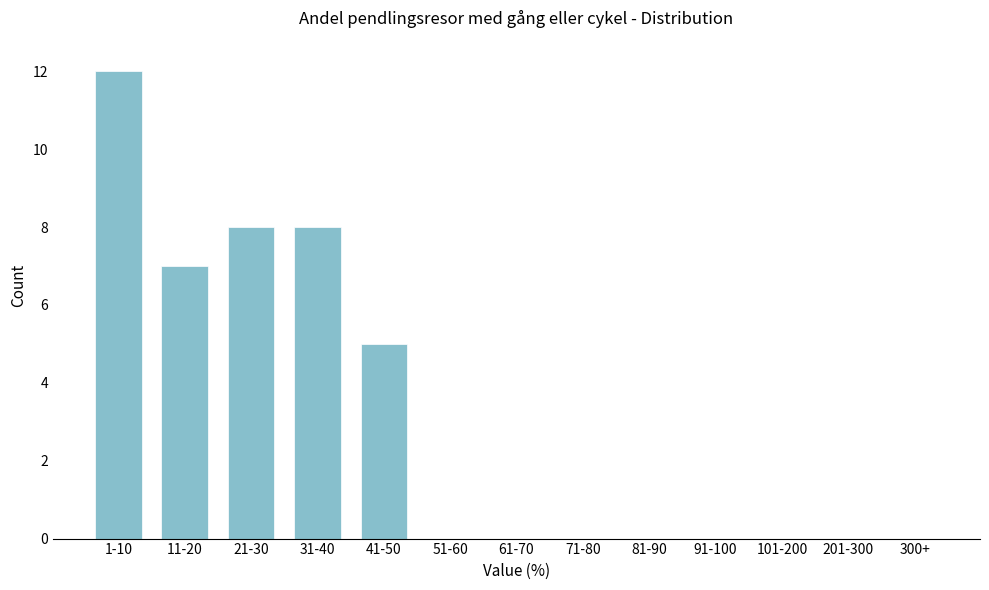

Reading right to left, extract all data points from this chart.

300+=0	201-300=0	101-200=0	91-100=0	81-90=0	71-80=0	61-70=0	51-60=0	41-50=5	31-40=8	21-30=8	11-20=7	1-10=12